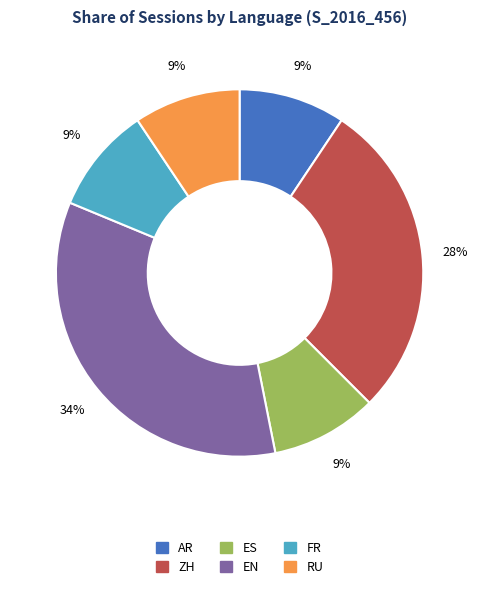

Is RU the majority of the pie?

No